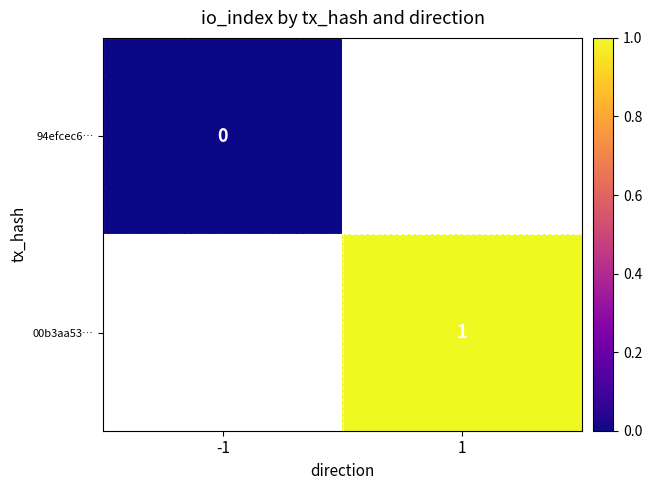

Is it true that 00b3aa53… equals 1 at 1?

True